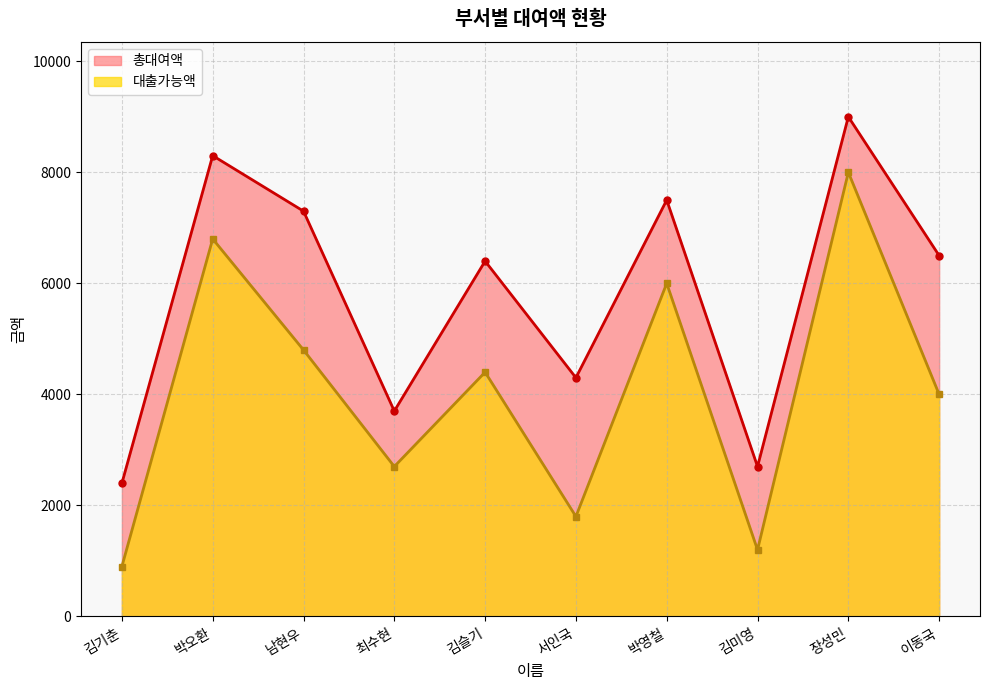

Reading right to left, list all the values displayed in this chart.

총대여액: 이동국=6500	장성민=9000	김미영=2700	박영철=7500	서인국=4300	김슬기=6400	최수현=3700	남현우=7300	박오환=8300	김기춘=2400
대출가능액: 이동국=4000	장성민=8000	김미영=1200	박영철=6000	서인국=1800	김슬기=4400	최수현=2700	남현우=4800	박오환=6800	김기춘=900